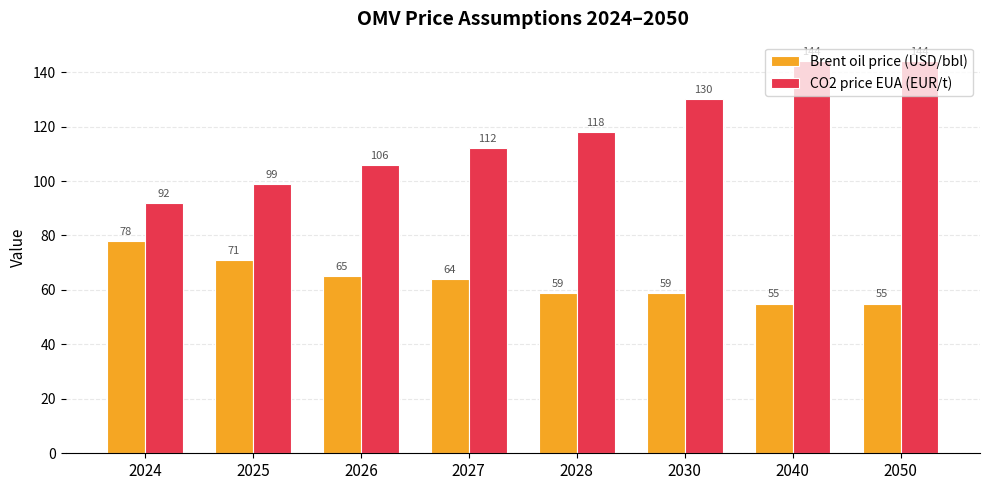

Is it true that CO2 price EUA (EUR/t) equals 144 at 2040?

True